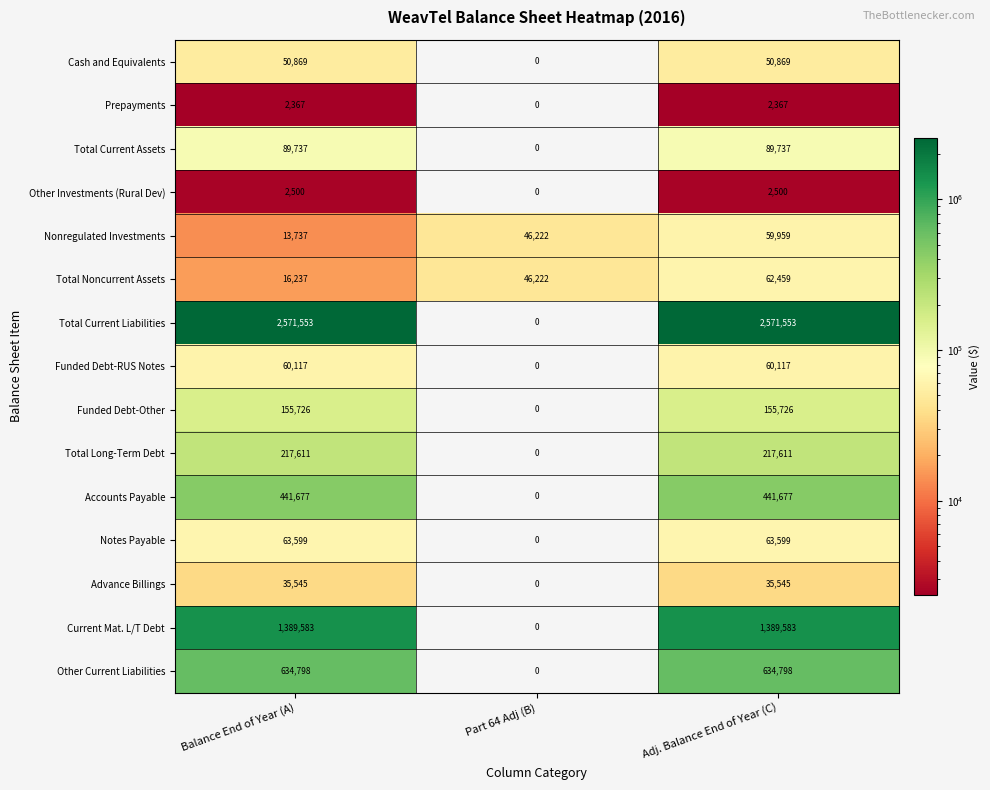

Which series has the largest range (max minus min)?

Total Current Liabilities